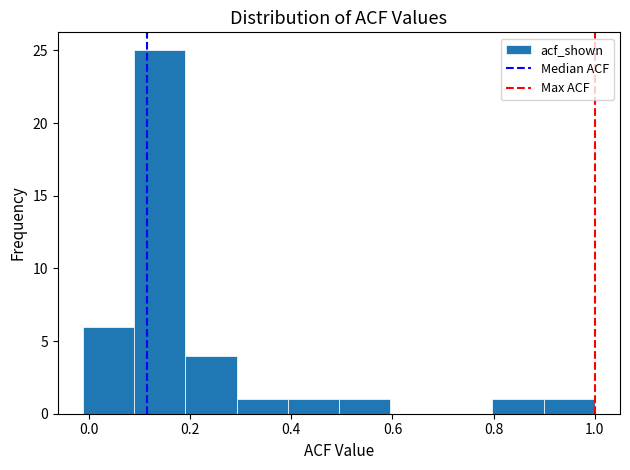

Reading left to right, transcribe this chart: for each bar, give the range it covers on the x-axis and its height. Neither the bar edges nor the heights are printed on the chart, so give them approximately, as read against the axes.

-0.02 to 0.08: 6
0.08 to 0.20: 25
0.20 to 0.30: 4
0.30 to 0.40: 1
0.40 to 0.50: 1
0.50 to 0.60: 1
0.60 to 0.70: 0
0.70 to 0.80: 0
0.80 to 0.90: 1
0.90 to 1.00: 1